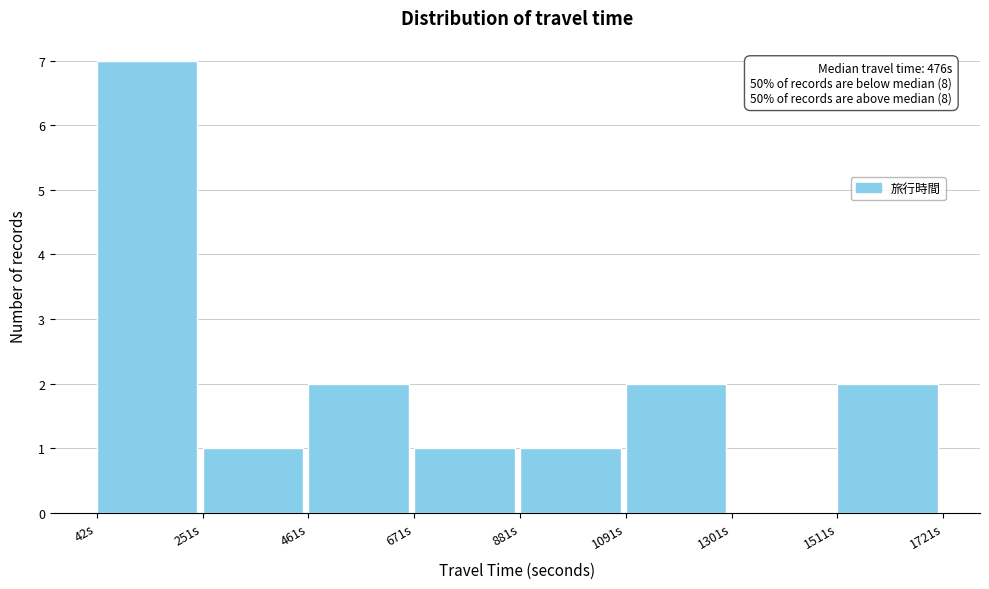

Which range on the x-axis has the tallest bar?

50 to 250